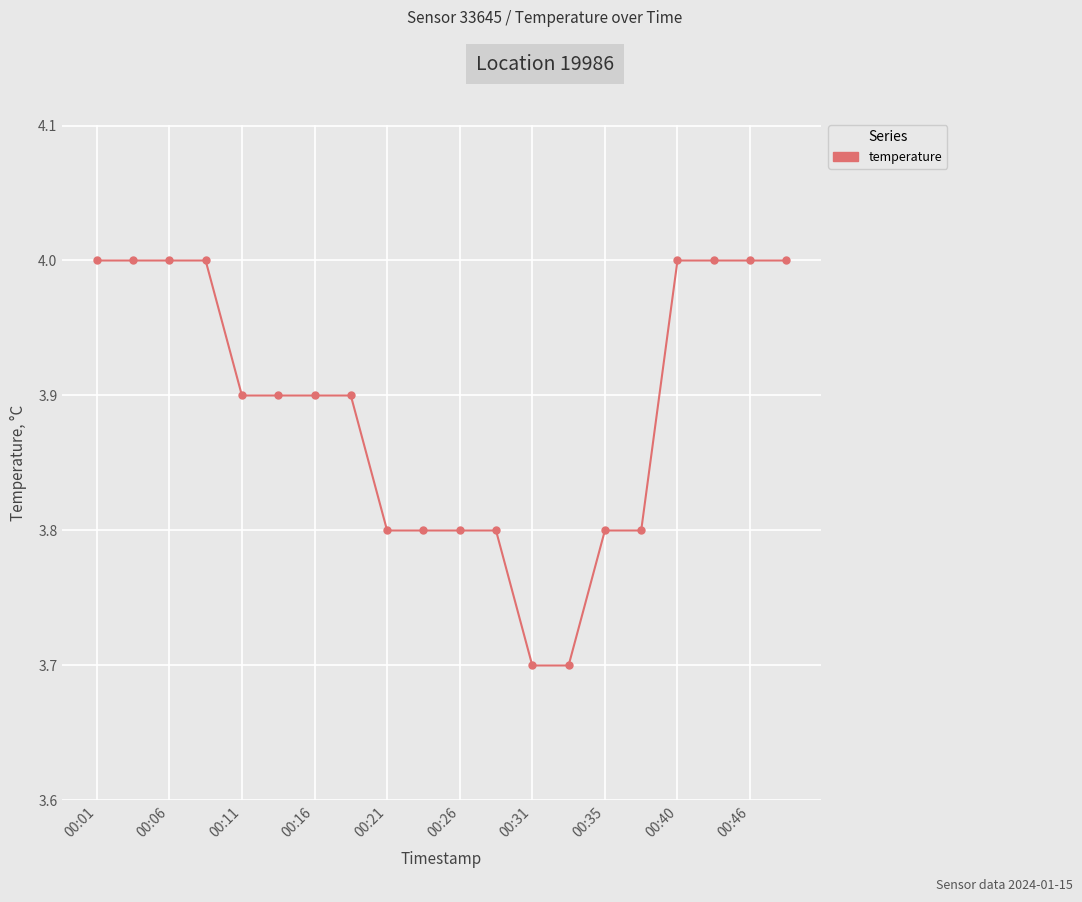

Is this an area chart (filled region under the line)?

No